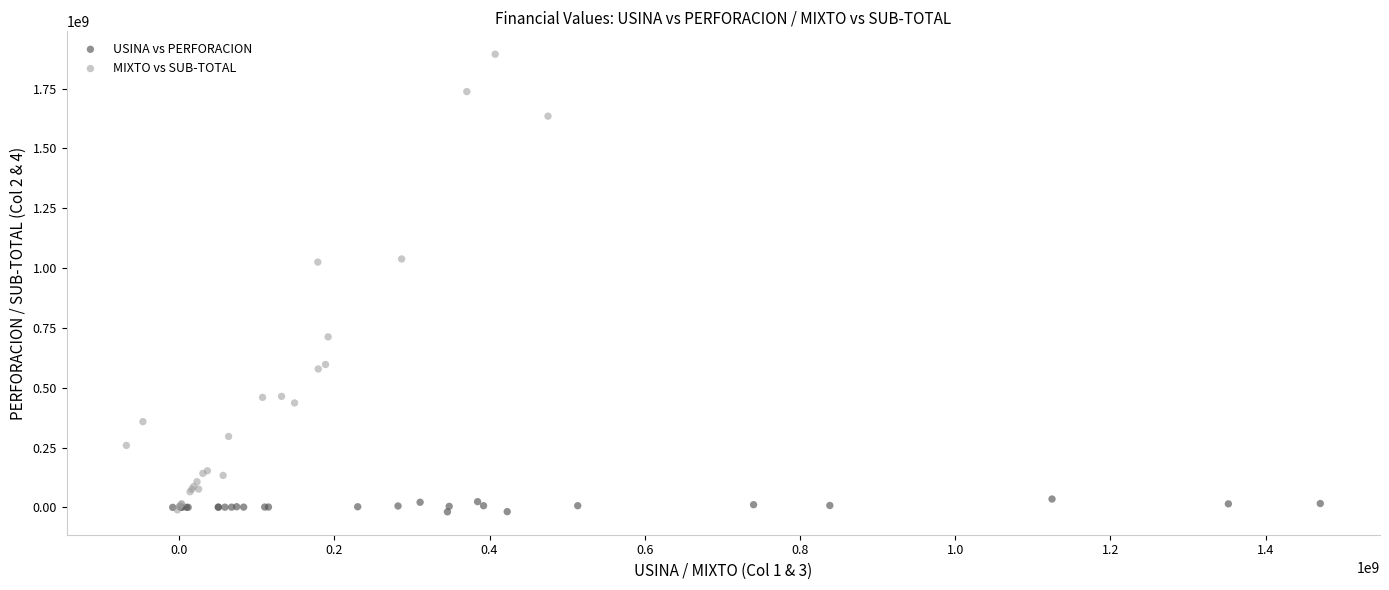

What are all the series names shown in the legend?

USINA vs PERFORACION, MIXTO vs SUB-TOTAL